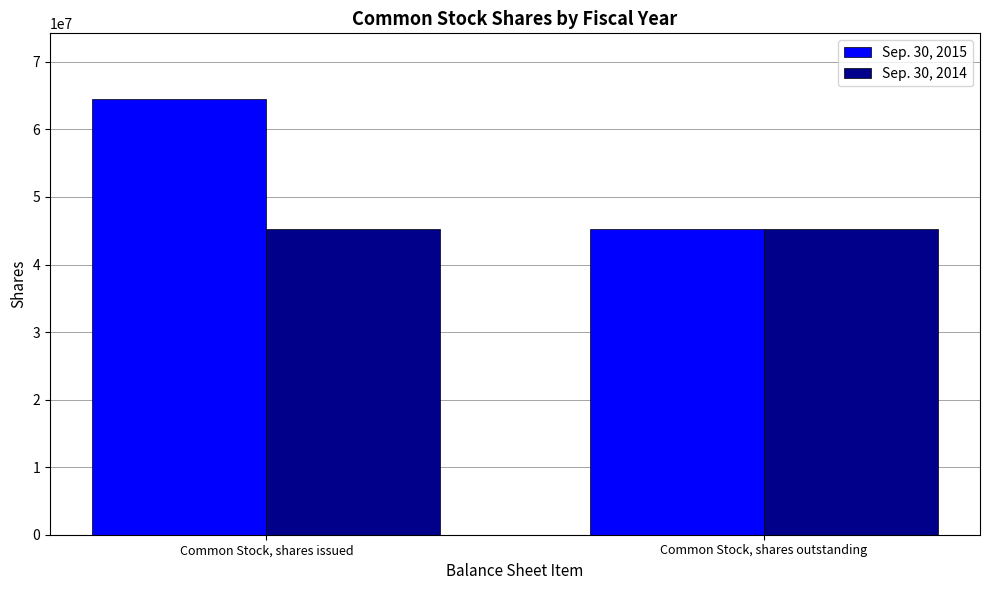

The value of Sep. 30, 2014 at Common Stock, shares issued is 59024655. True or false?

False